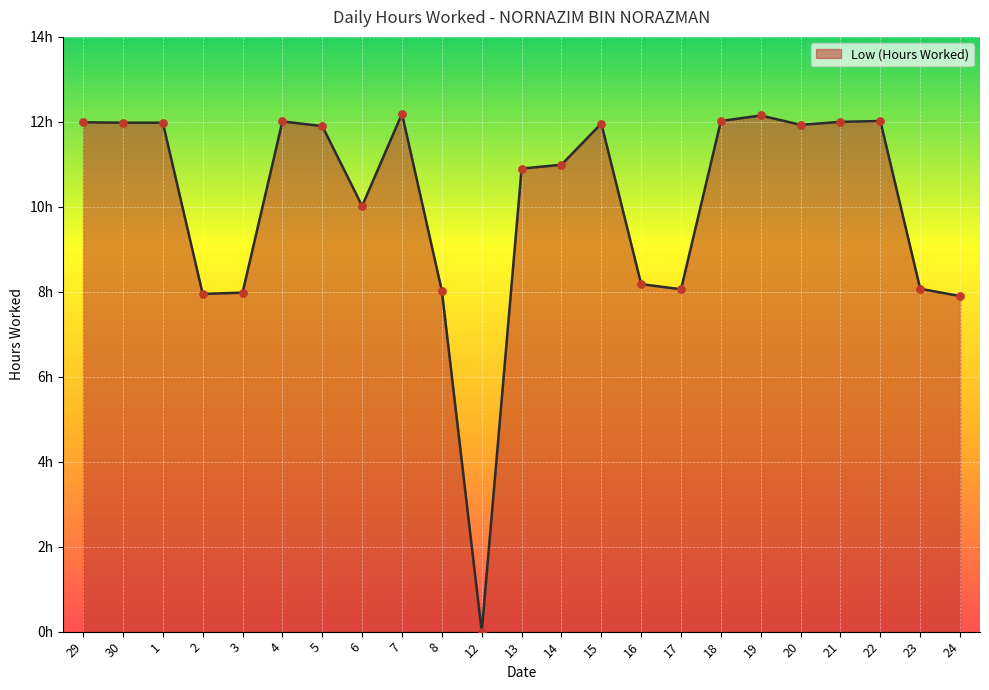

What is the change in value from 12 to 13?

+10.9